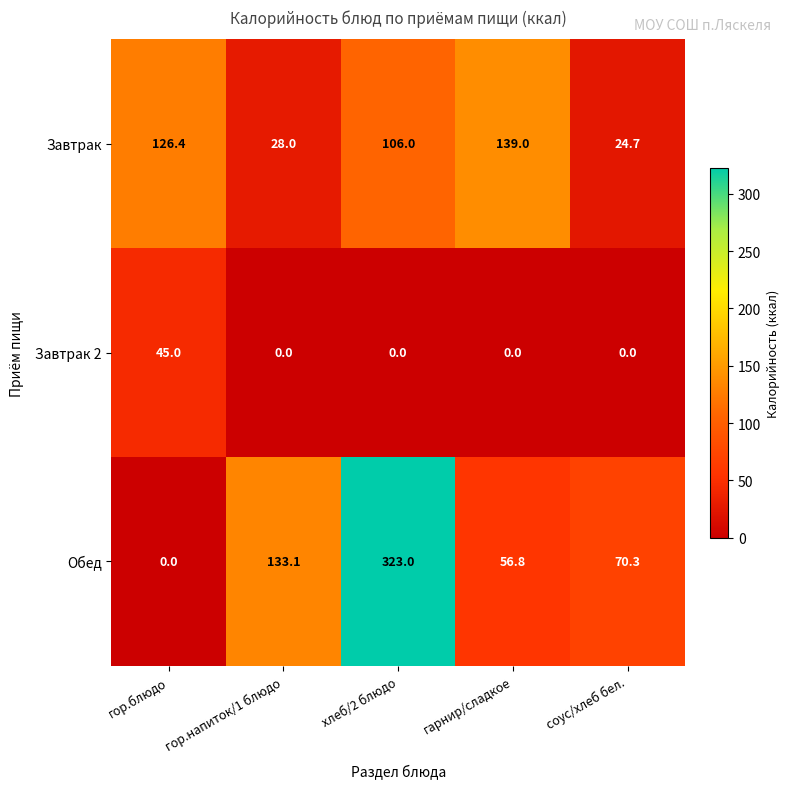

Count the number of categories in the chart.

5